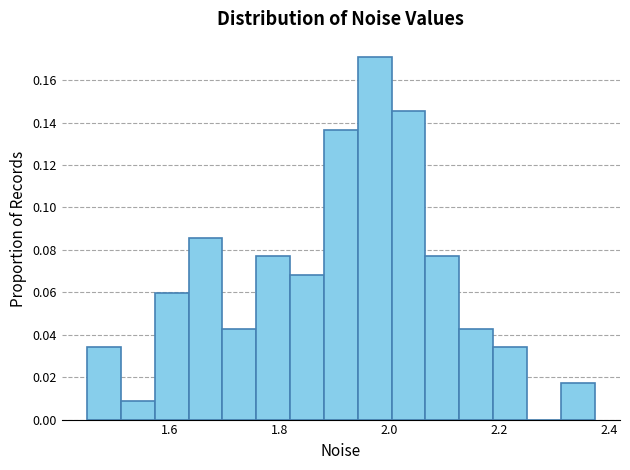

Read against the x-axis, roughly where is the centre of the tallest bar?

1.98